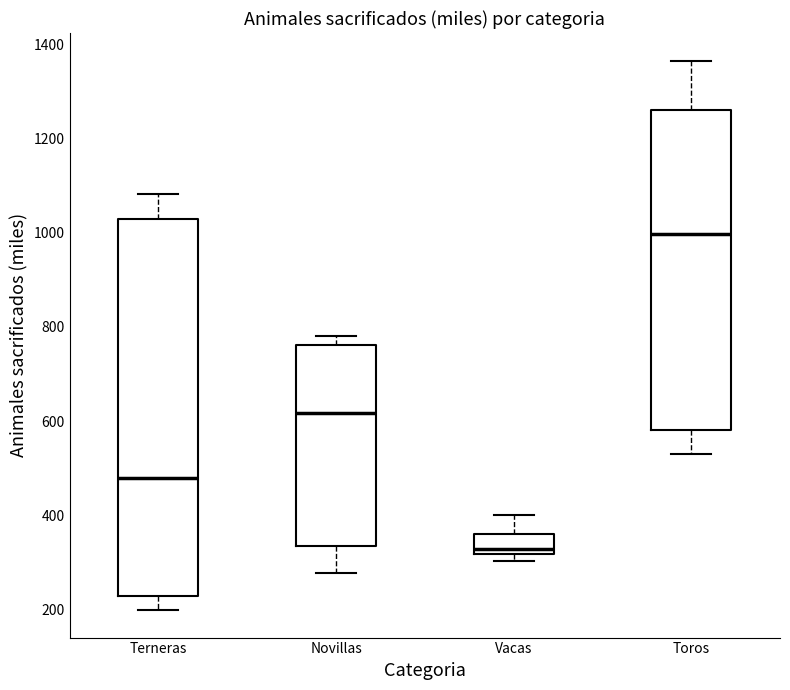

Which box has the lowest median line?

Vacas